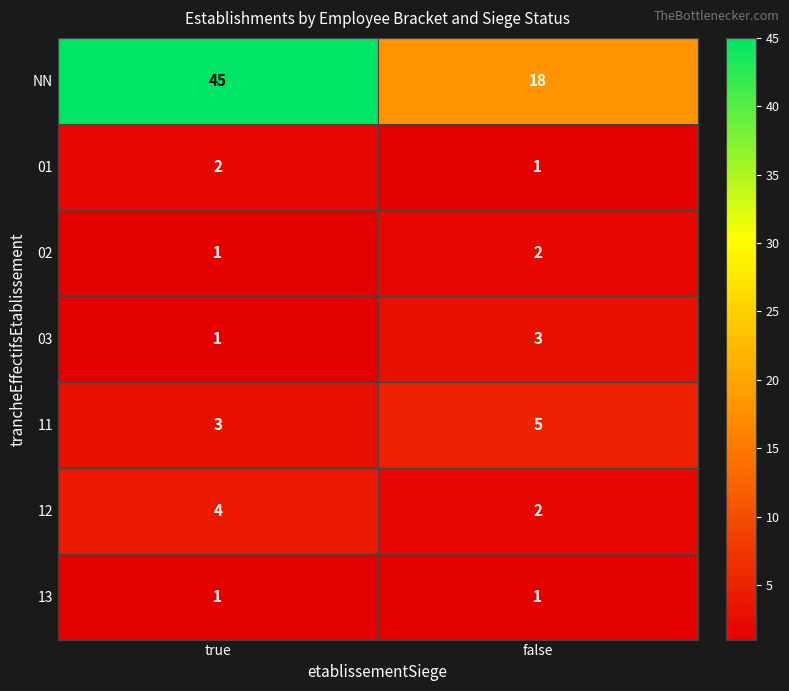

Which series has the widest spread of values?

NN